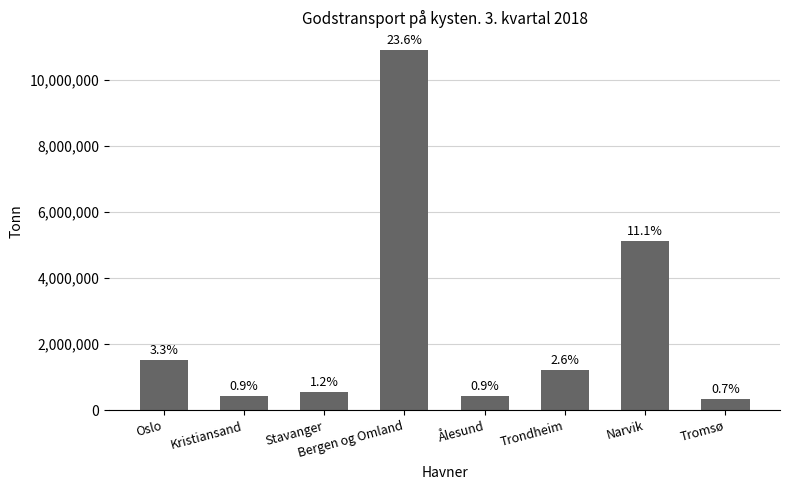

True or false: the data shows 2636380 at Oslo.

False